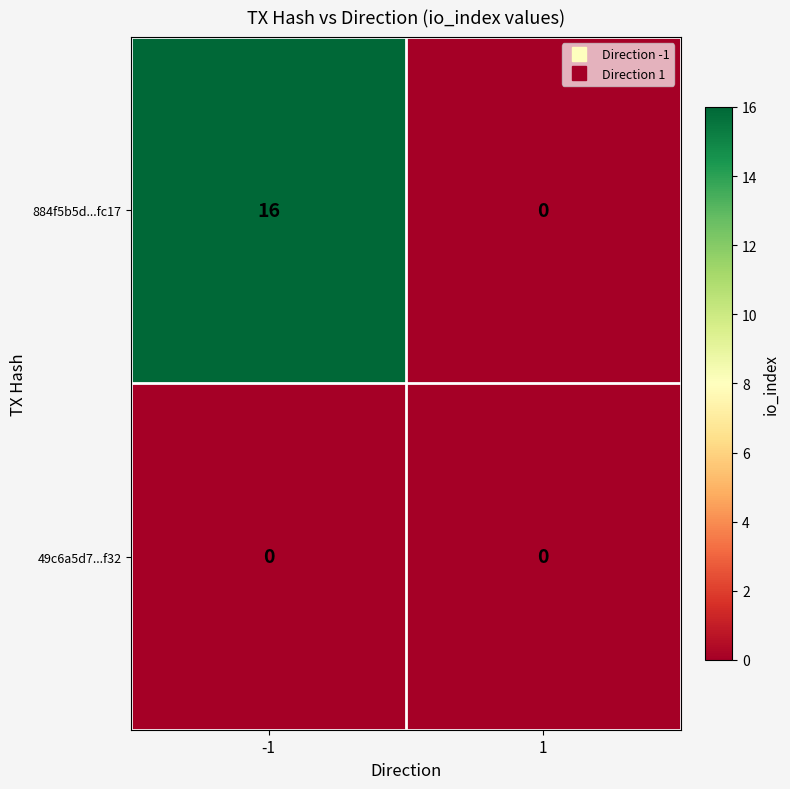

Rank the series by their average value, from highest to lowest.

884f5b5d...fc17, 49c6a5d7...f32